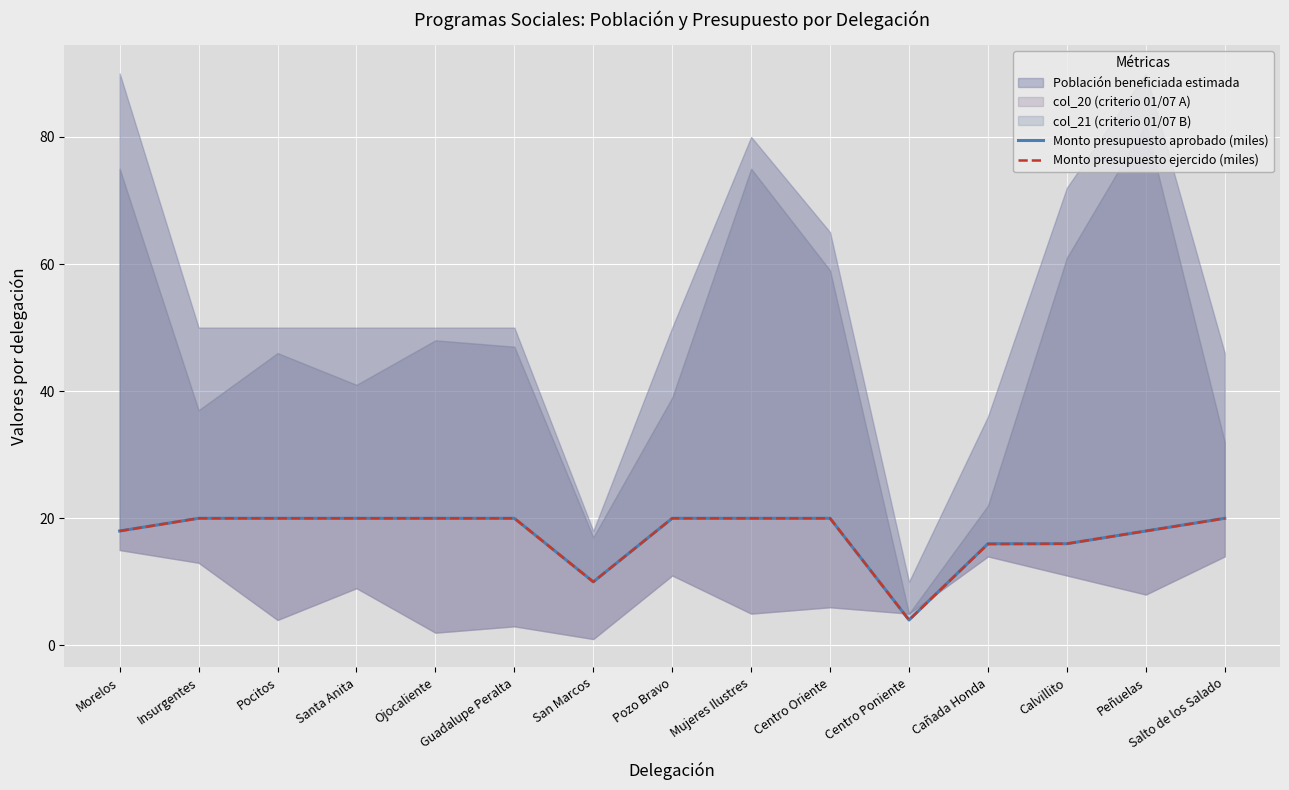

Reading left to right, what are all the values shown in this chart?

Monto presupuesto aprobado (miles): Morelos=18.0	Insurgentes=20.0	Pocitos=20.0	Santa Anita=20.0	Ojocaliente=20.0	Guadalupe Peralta=20.0	San Marcos=10.0	Pozo Bravo=20.0	Mujeres Ilustres=20.0	Centro Oriente=20.0	Centro Poniente=4.0	Cañada Honda=16.0	Calvillito=16.0	Peñuelas=18.0	Salto de los Salado=20.0
Monto presupuesto ejercido (miles): Morelos=18.0	Insurgentes=20.0	Pocitos=20.0	Santa Anita=20.0	Ojocaliente=20.0	Guadalupe Peralta=20.0	San Marcos=10.0	Pozo Bravo=20.0	Mujeres Ilustres=20.0	Centro Oriente=20.0	Centro Poniente=4.0	Cañada Honda=15.9	Calvillito=16.0	Peñuelas=18.0	Salto de los Salado=20.0